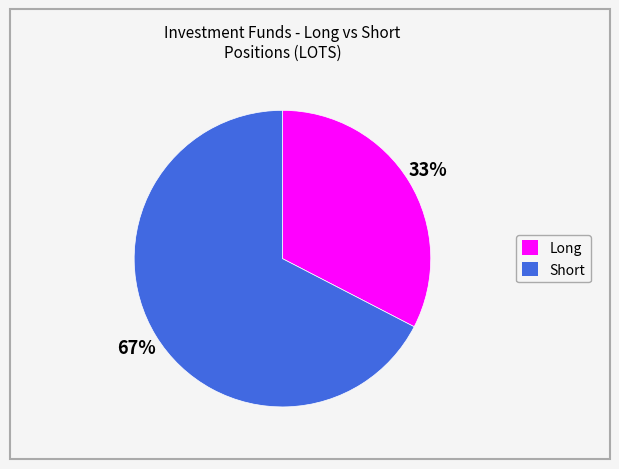

True or false: Long accounts for 33% of the total.

True